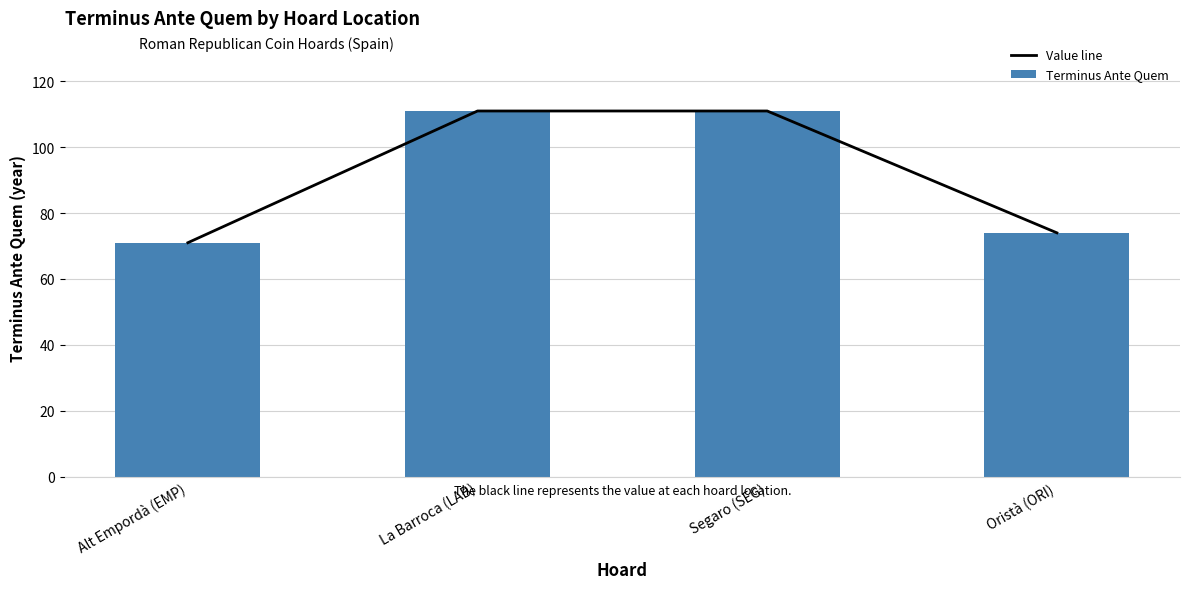

Which has a higher value, Alt Empordà (EMP) or La Barroca (LAB)?

La Barroca (LAB)